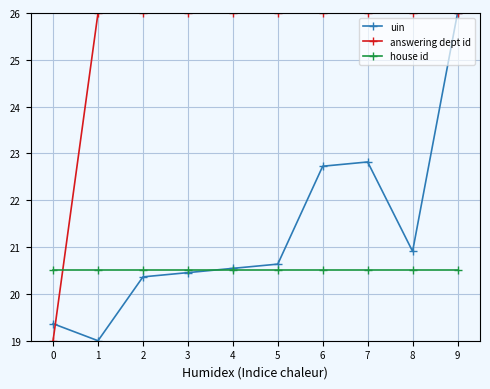

What is the difference between the highest and lowest values at 3?

5.5